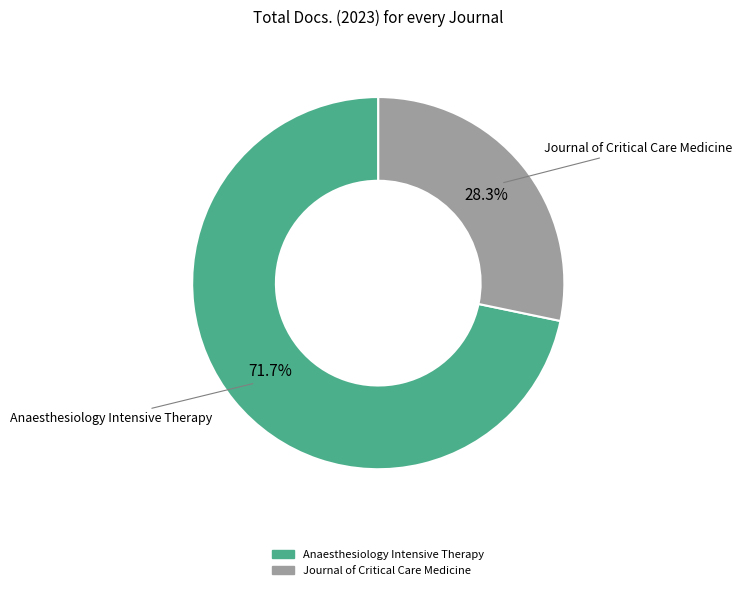

To the nearest percent, what percentage of the pie is Anaesthesiology Intensive Therapy?

72%